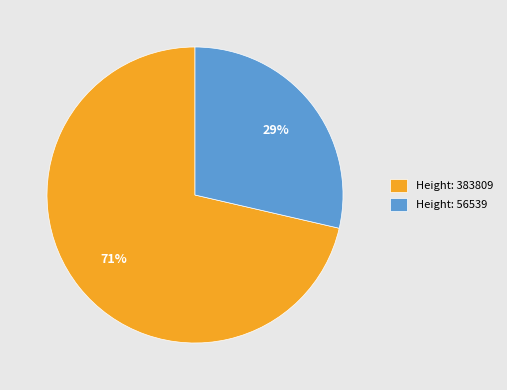

To the nearest percent, what portion does Height: 56539 represent?

29%